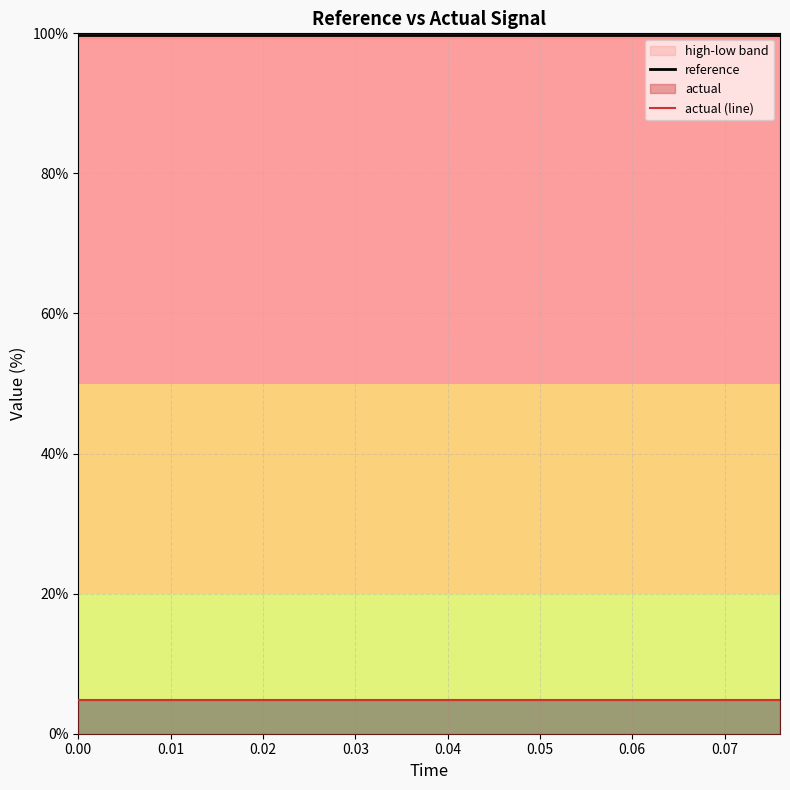

Does the chart have visible grid lines?

Yes